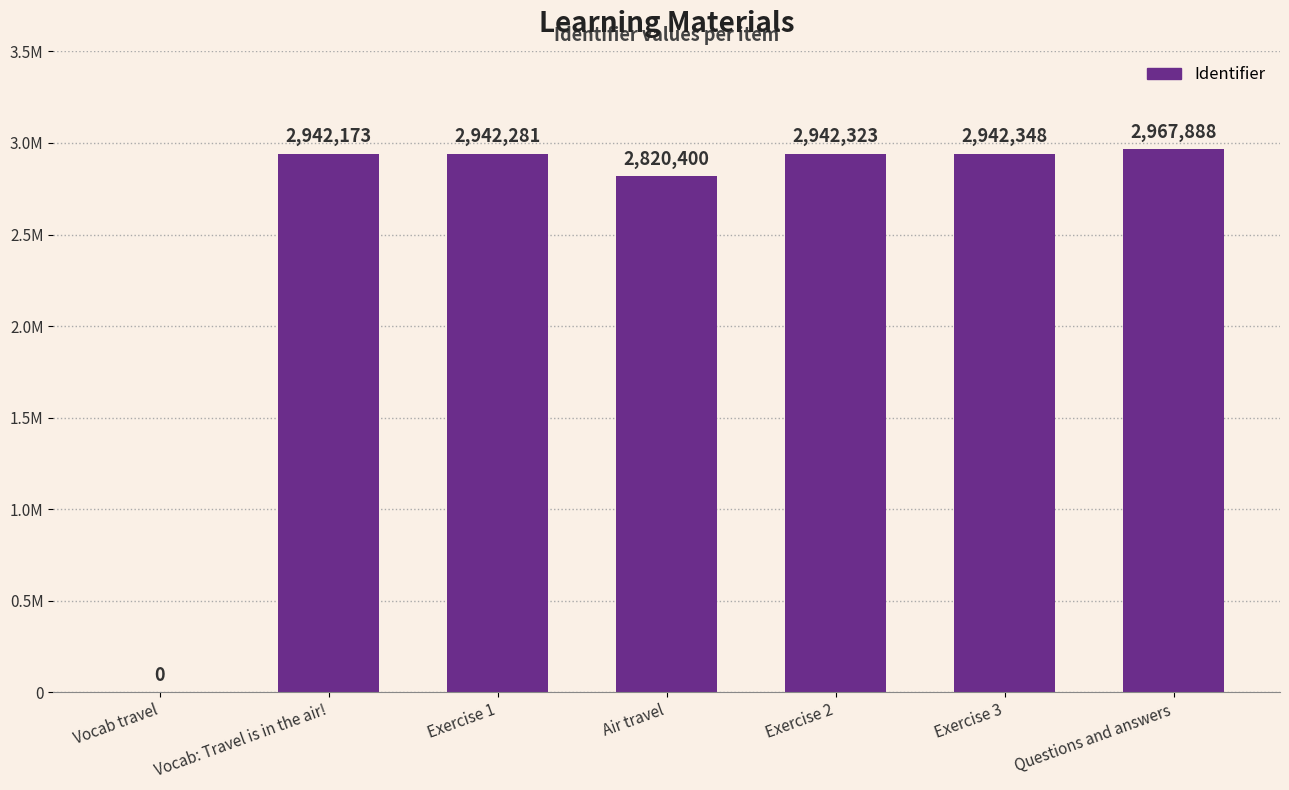

True or false: the data shows 3989218 at Exercise 1.

False